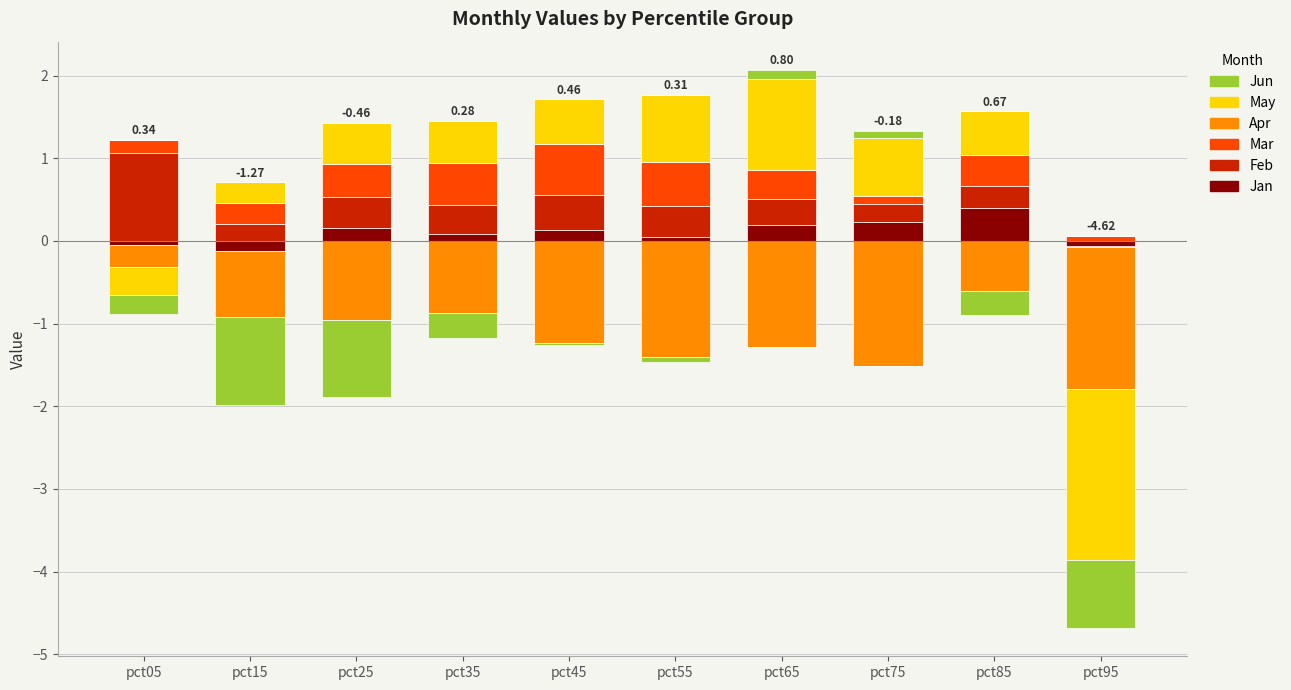

List the labels in order of May value, largest first.

pct65, pct55, pct75, pct45, pct85, pct35, pct25, pct15, pct05, pct95